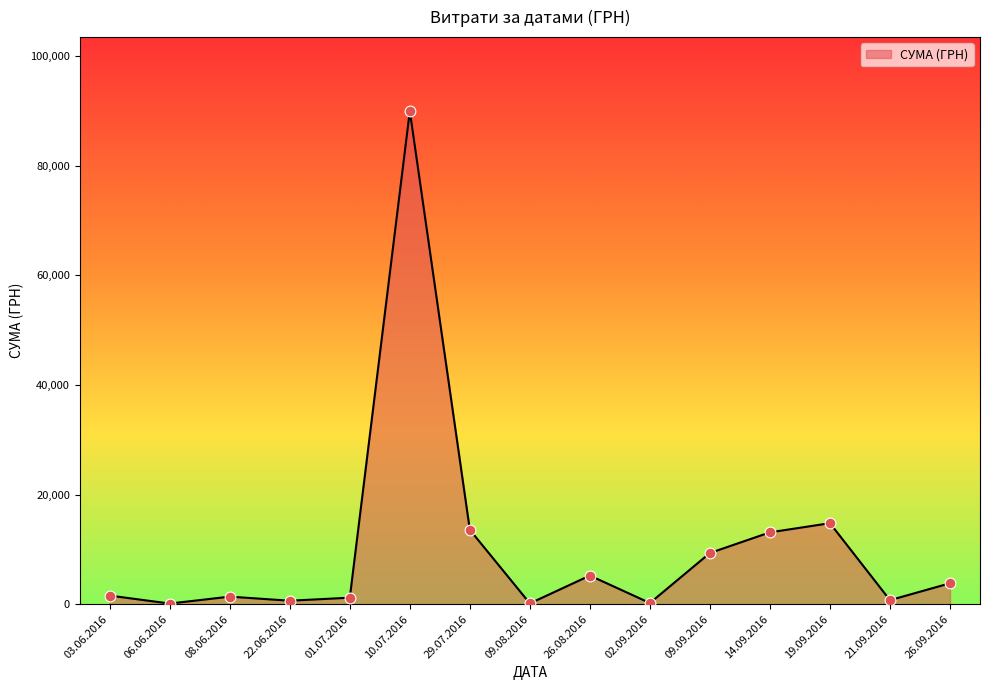

What is the difference between the maximum and minimum values?

89892.0